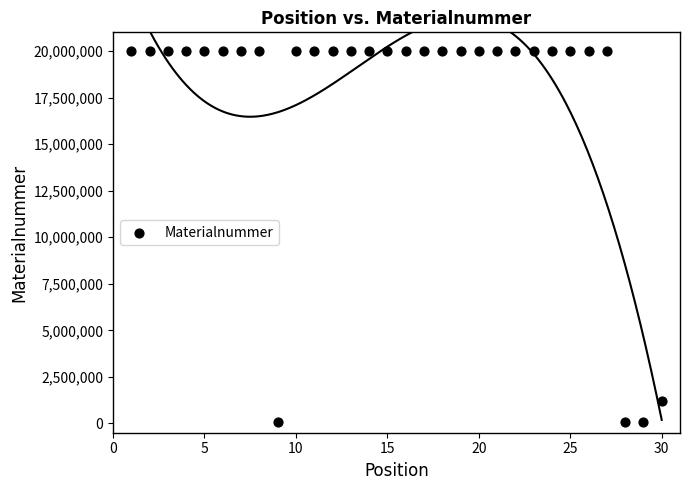

What is the range of Y values (max minus min)?

19933438